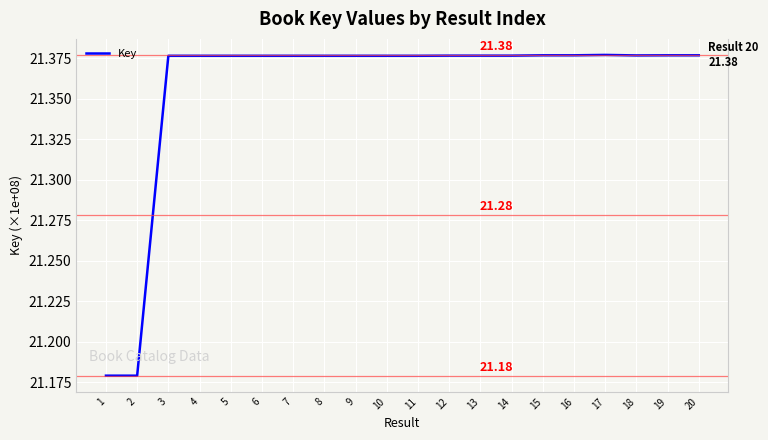

What is the ratio of the value at 5 to the value at 3?

1.0